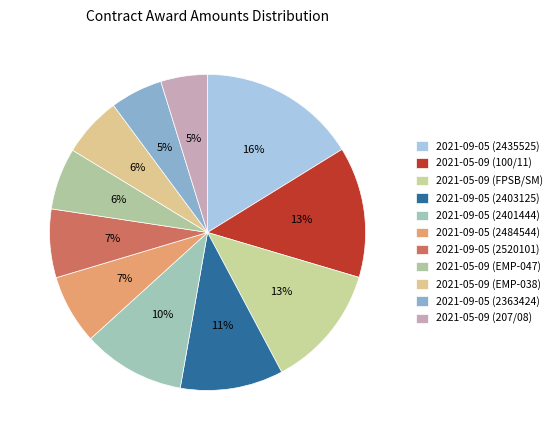

Is there a majority slice in this chart?

No